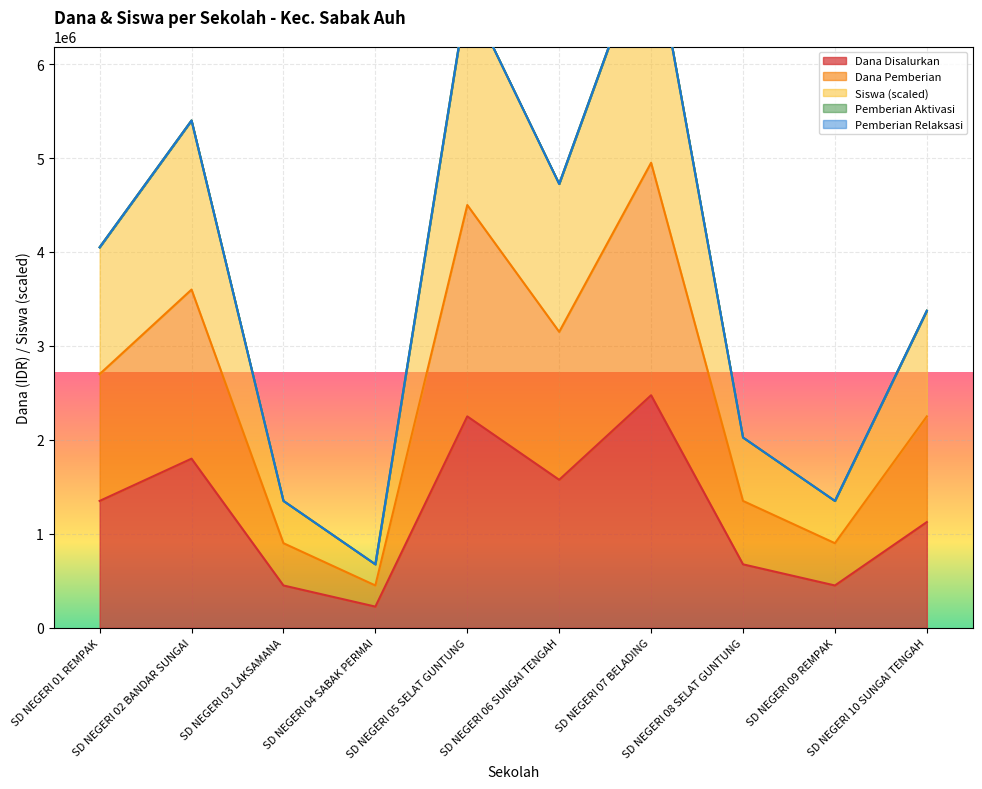

What is the highest value of the Dana Disalurkan series?

2475000